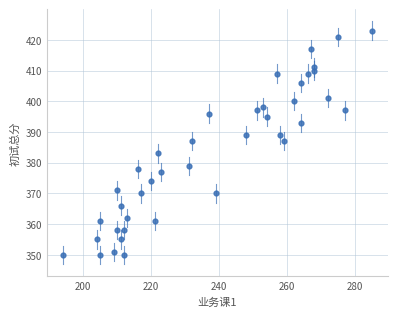

What is the range of Y values (max minus min)?

73